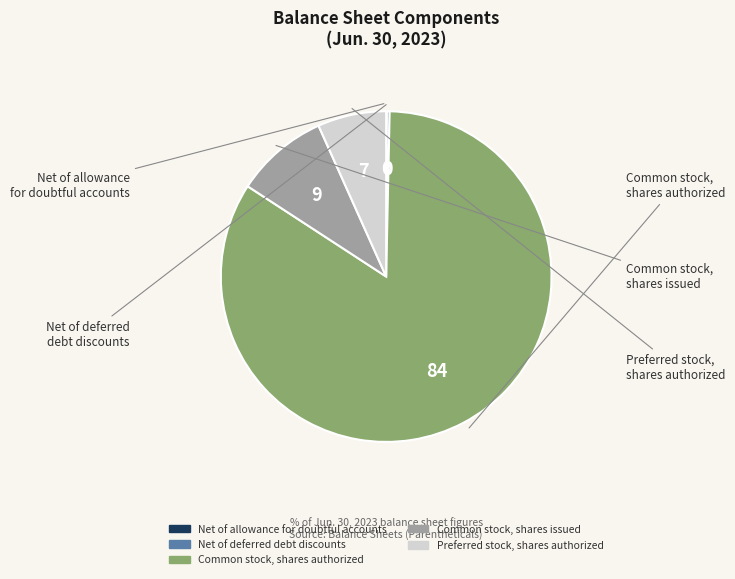

Approximately how many times larger is the value at Common stock, shares authorized compared to Preferred stock, shares authorized?

12.5